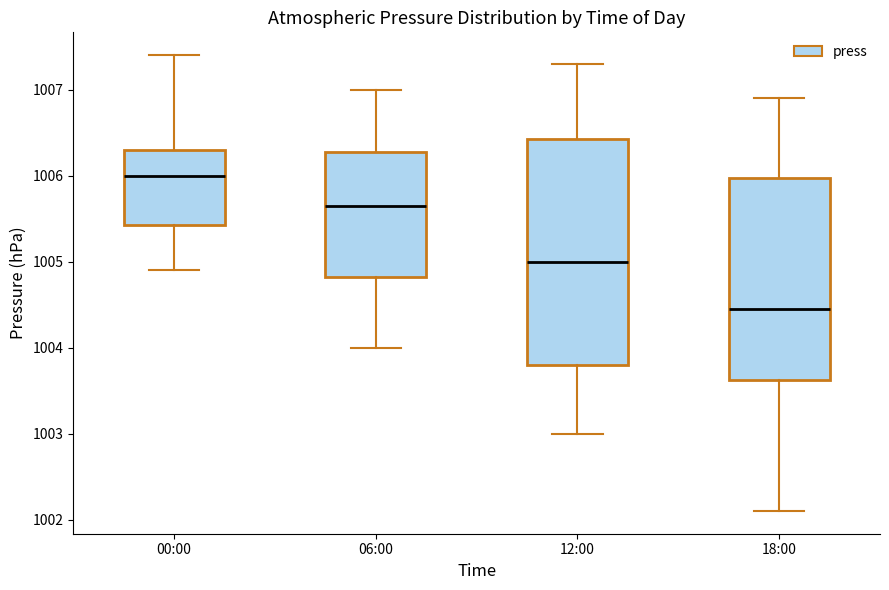

Which box has the highest median line?

00:00